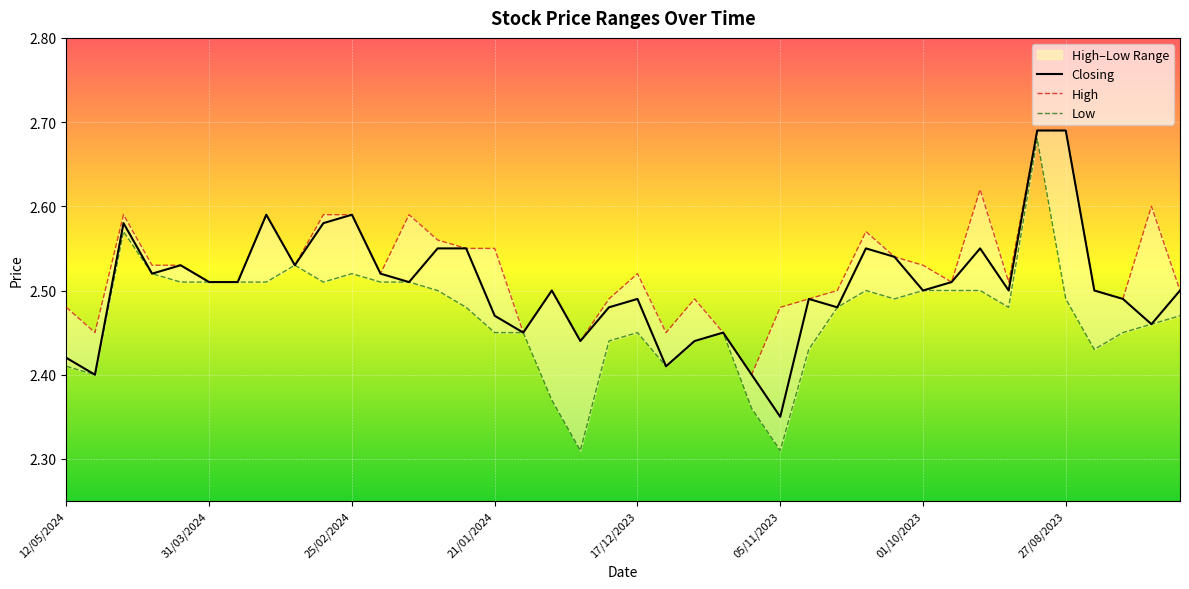

What is the label of the 5th point from the left?

07/04/2024